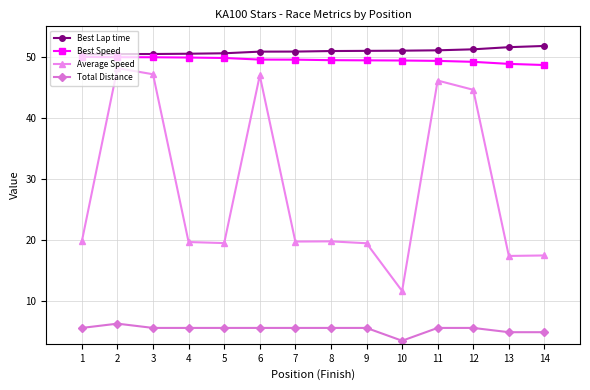

What is the sum of all Best Speed values?

693.0